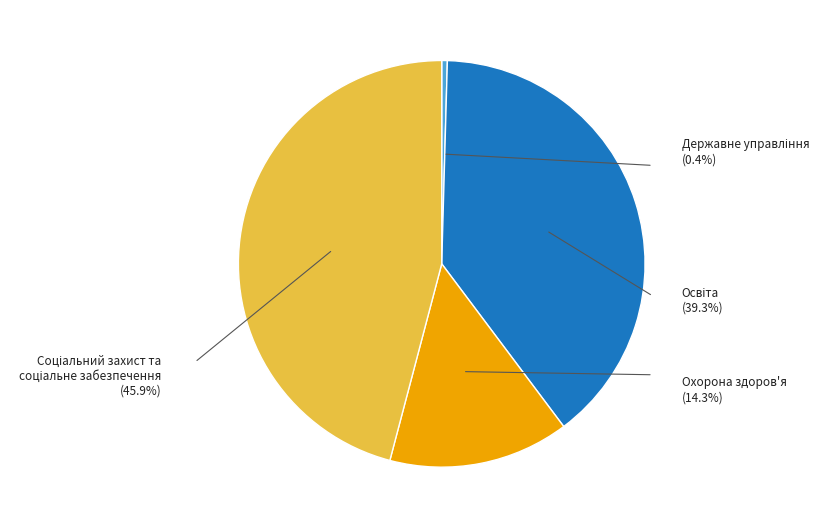

Which has a higher value, Охорона здоров'я or Освіта?

Освіта